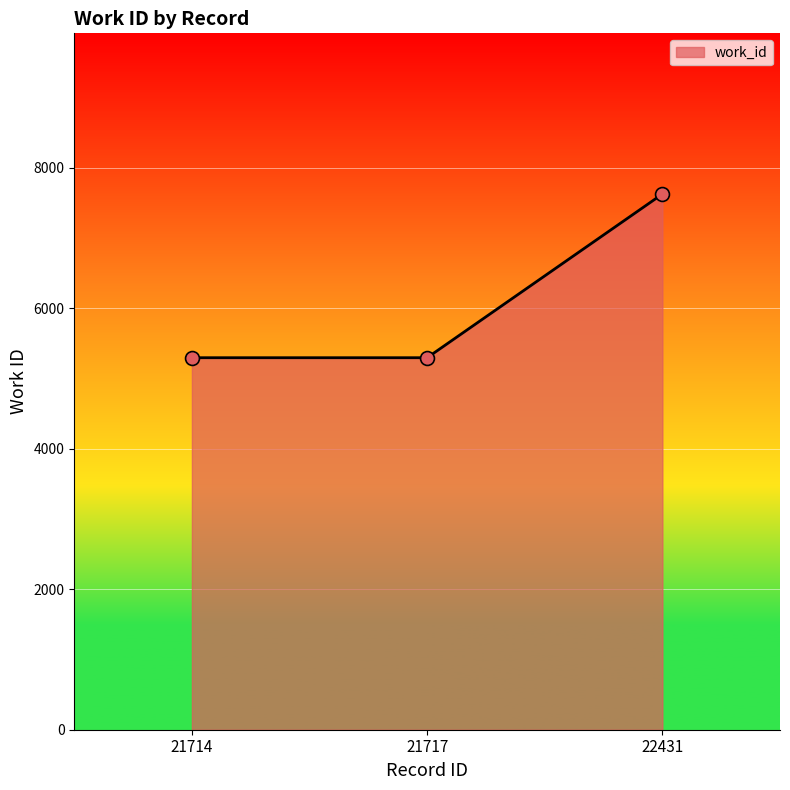

What is the ratio of the value at 21714 to the value at 21717?

1.0